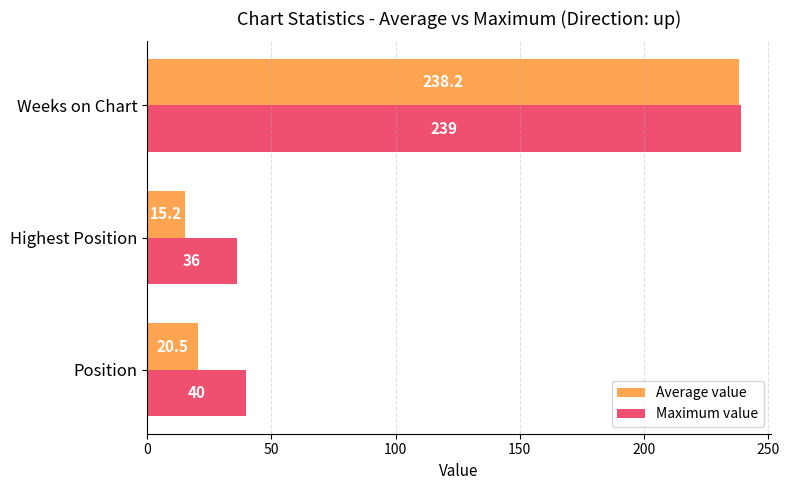

Which series changed the most between Highest Position and Weeks on Chart?

Average value